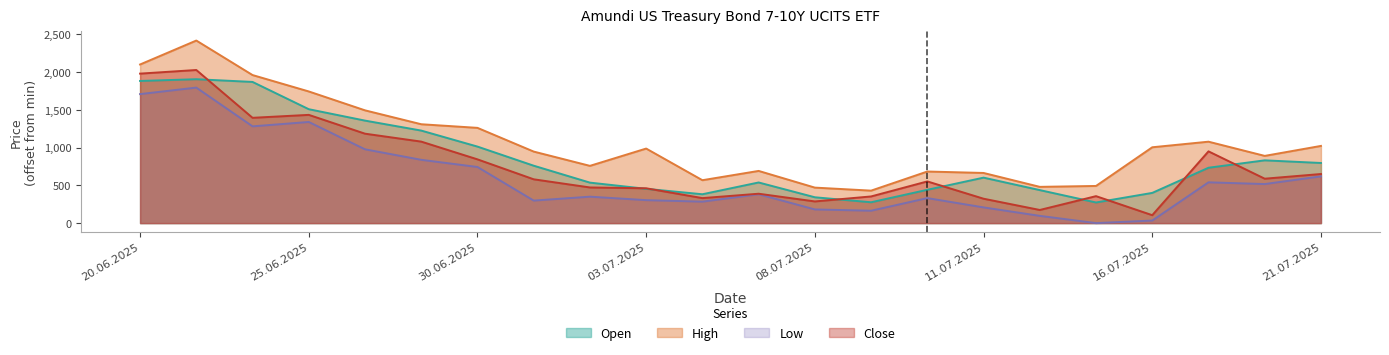

True or false: Open and High cross at least once.

False